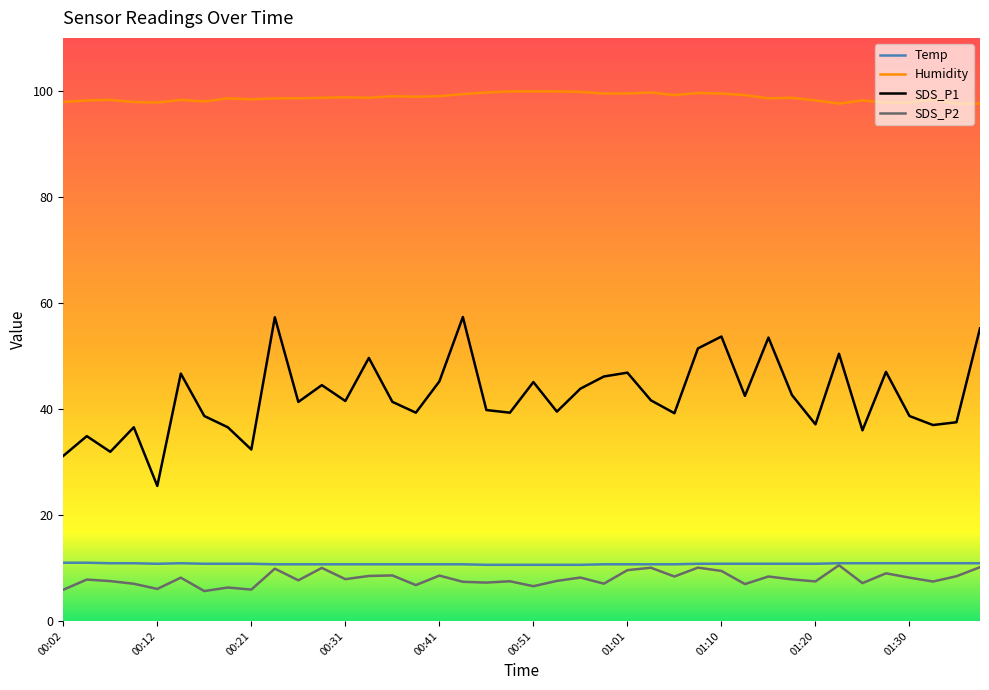

What is the average value of the Temp series?

10.8